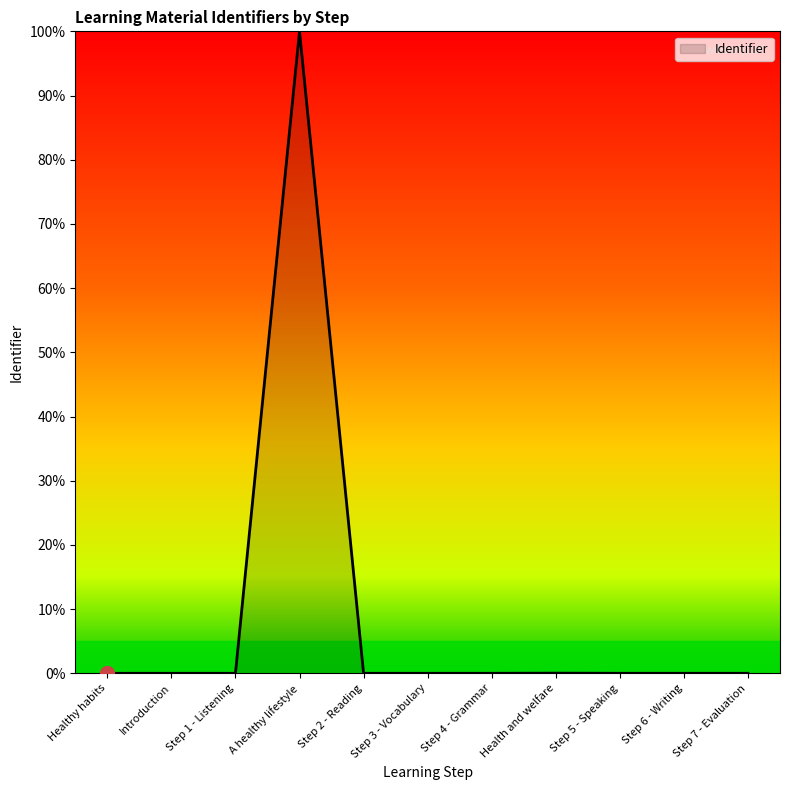

Is it true that the value at Step 3 - Vocabulary is 0.0?

True